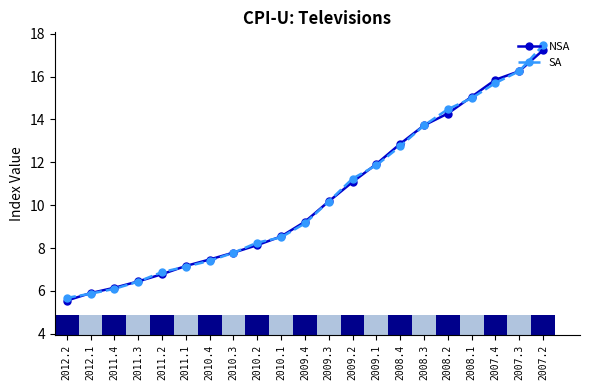

Rank the series at 2011.2 from lowest to highest value.

NSA, SA